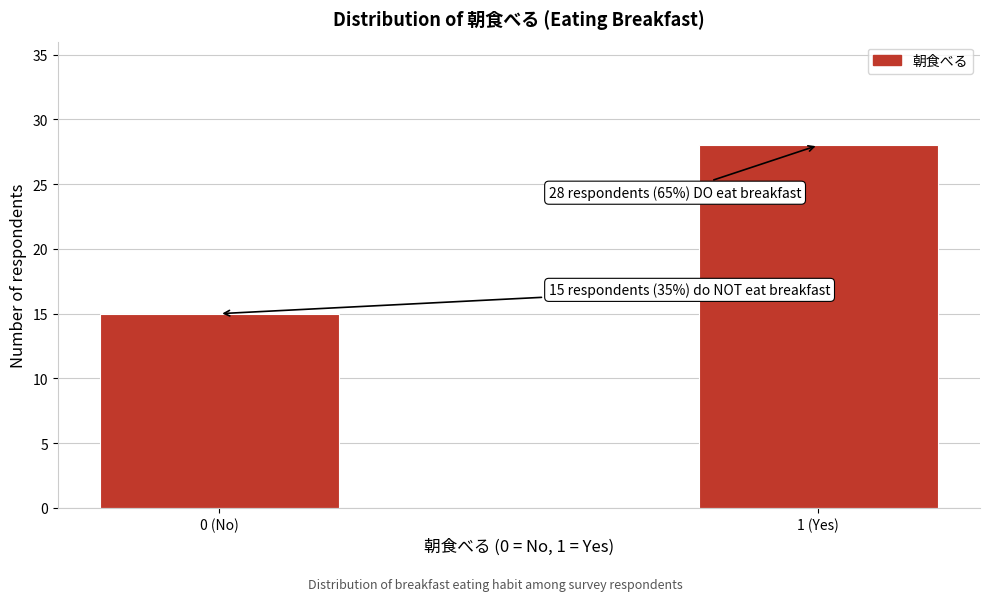

Reading left to right, what are all the values shown in this chart?

15	28